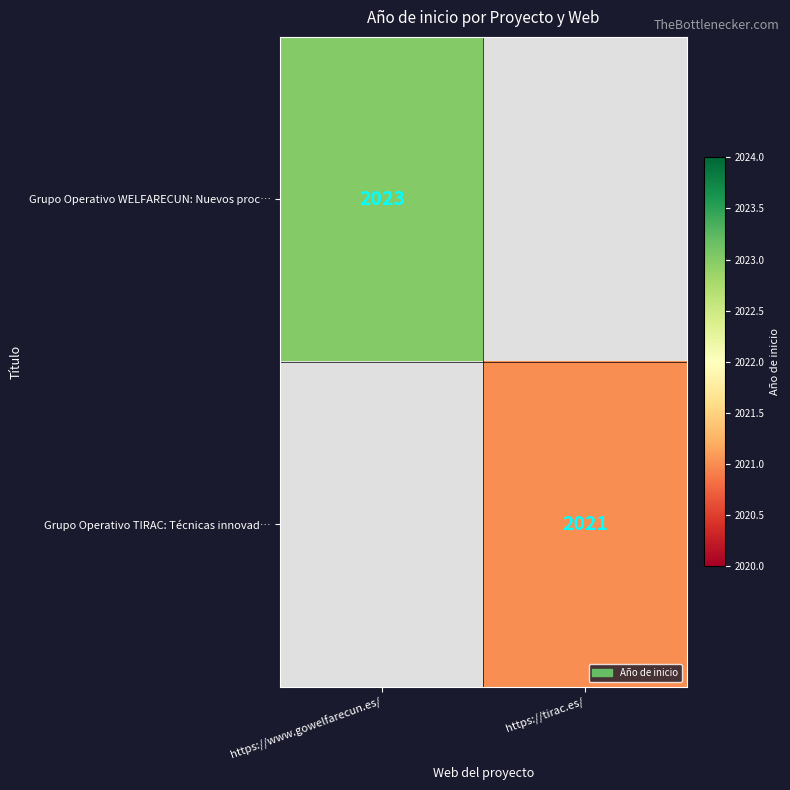

Is the value of Grupo Operativo TIRAC: Técnicas innovad… at https://tirac.es/ greater than the value of Grupo Operativo WELFARECUN: Nuevos proc… at https://www.gowelfarecun.es/?

No